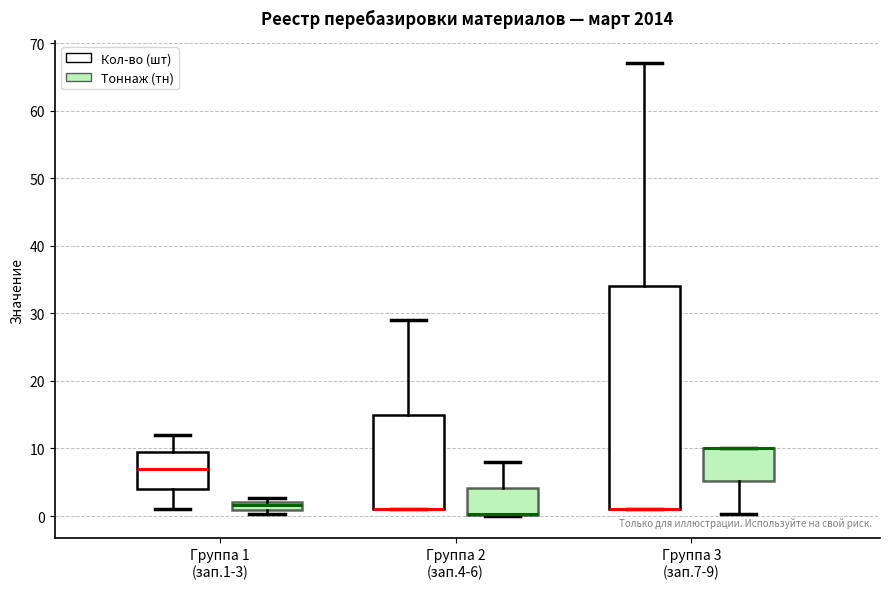

Which box is the tallest, from its lower edge to its upper edge?

Группа 3 (зап.7-9) (Кол-во (шт))